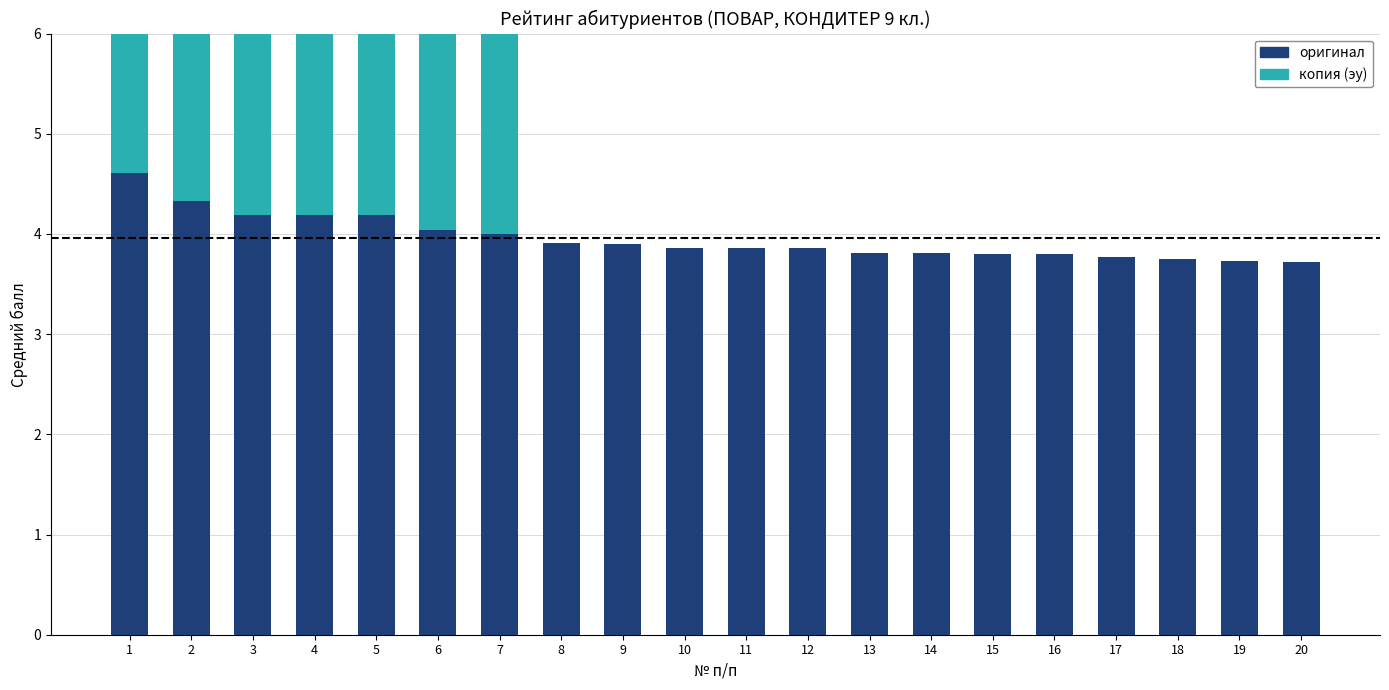

At which label does копия (эу) reach its minimum?

8